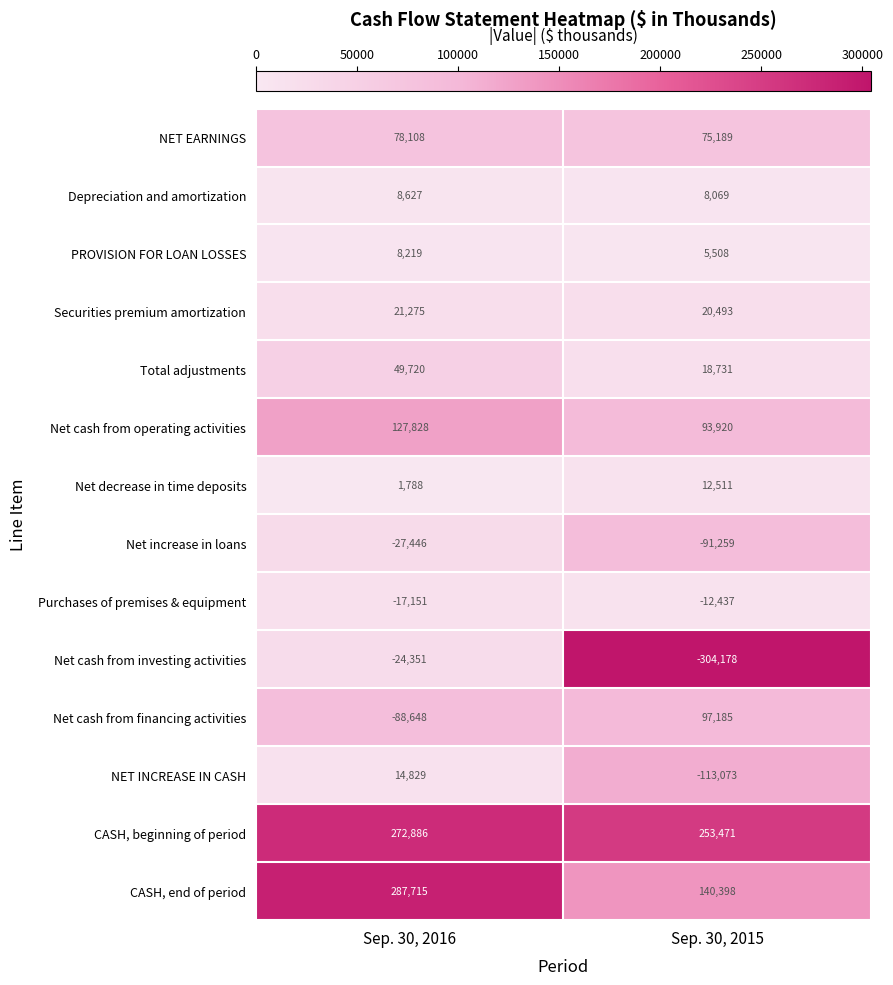

How many categories are shown in the chart?

2